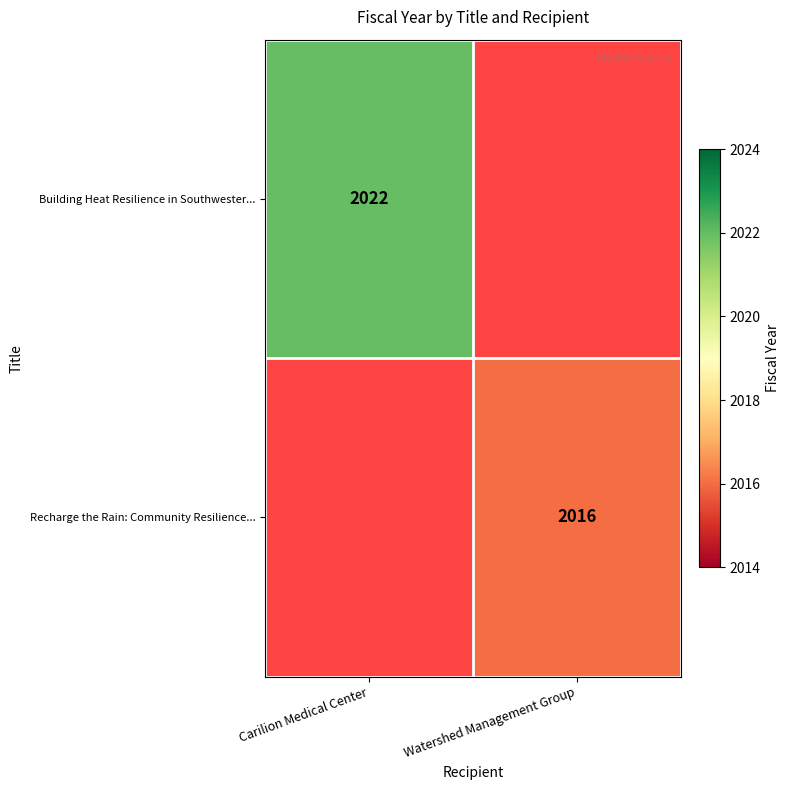

What is the maximum value shown in the chart?

2022.0